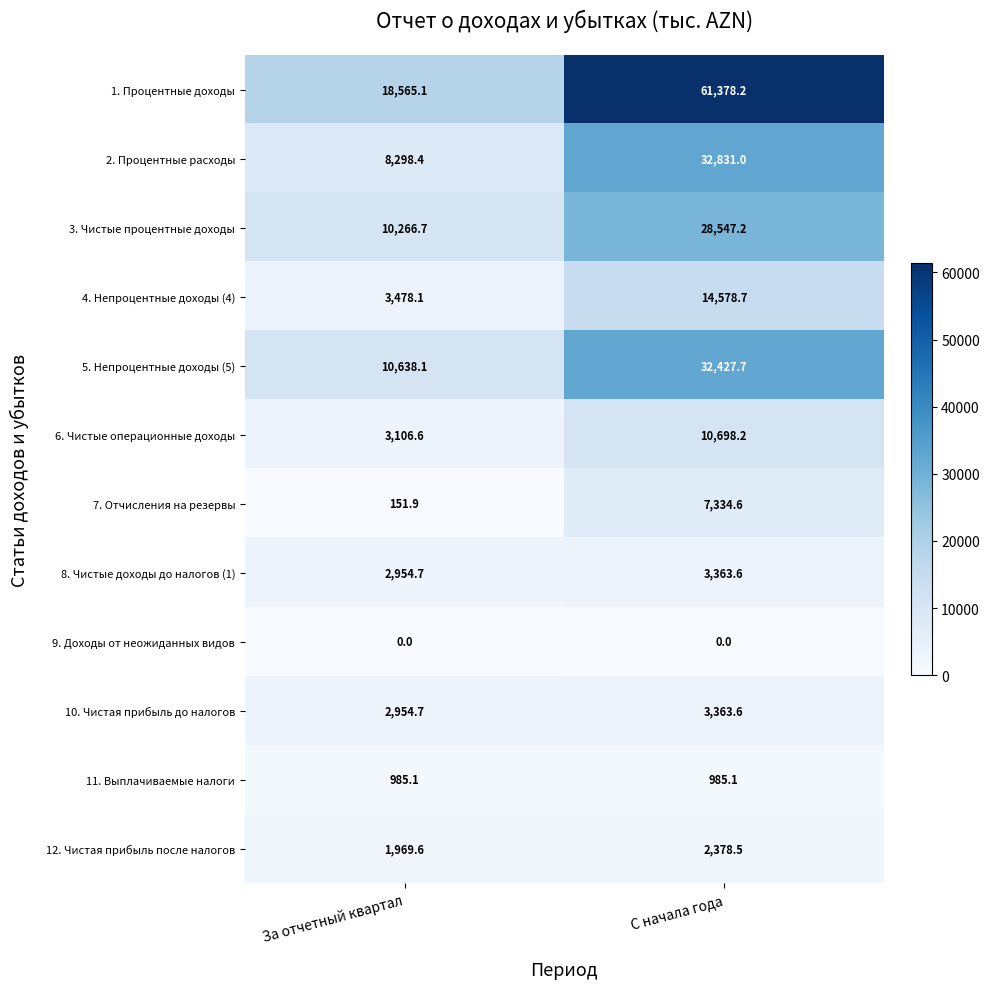

Which series changed the most between За отчетный квартал and С начала года?

1. Процентные доходы